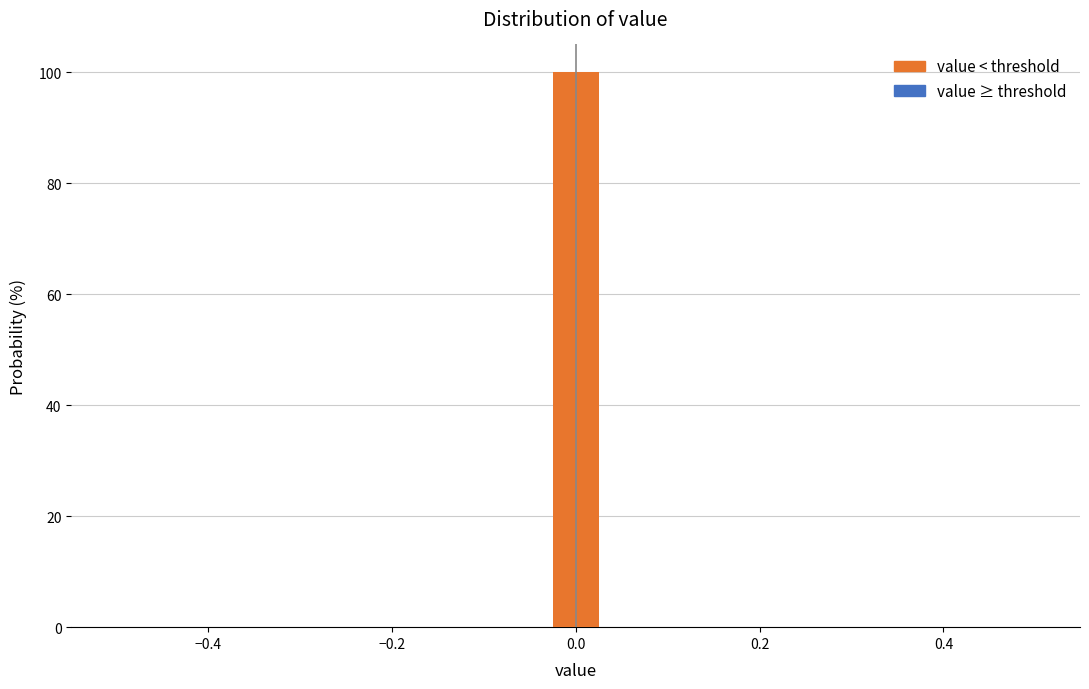

Around what value on the x-axis is the tallest bar? Give the approximate position of its centre, as read against the axis.

0.00